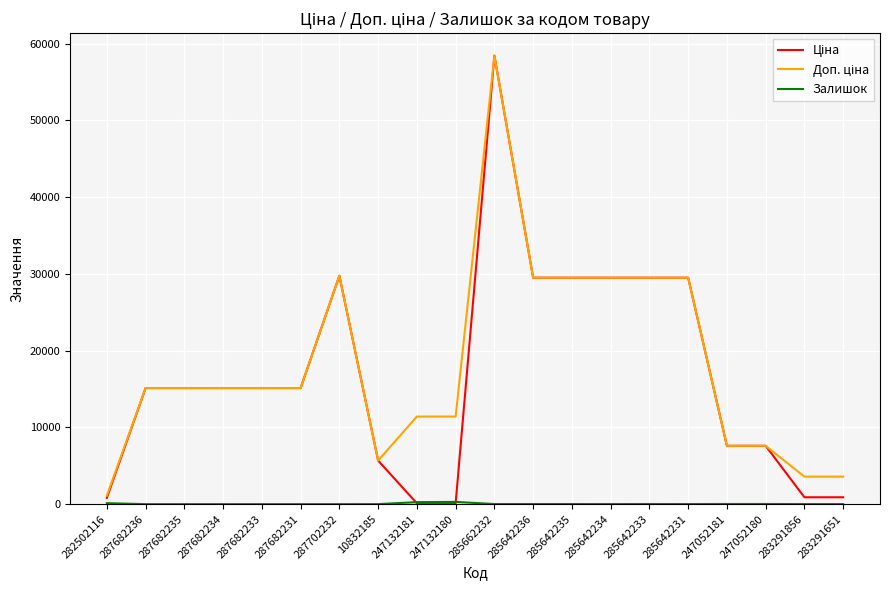

At which category is the sum across all series the highest?

285662232